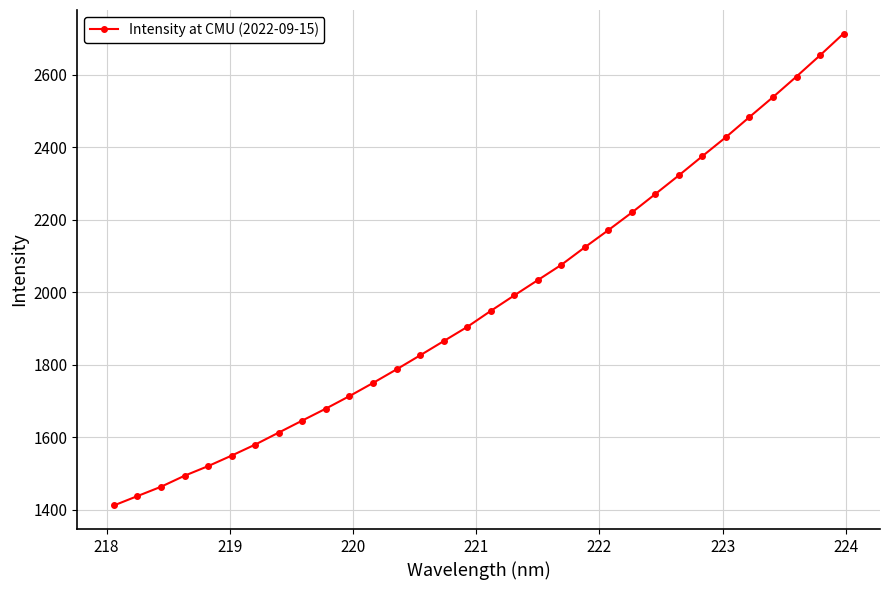

How many values exceed 1947?

16